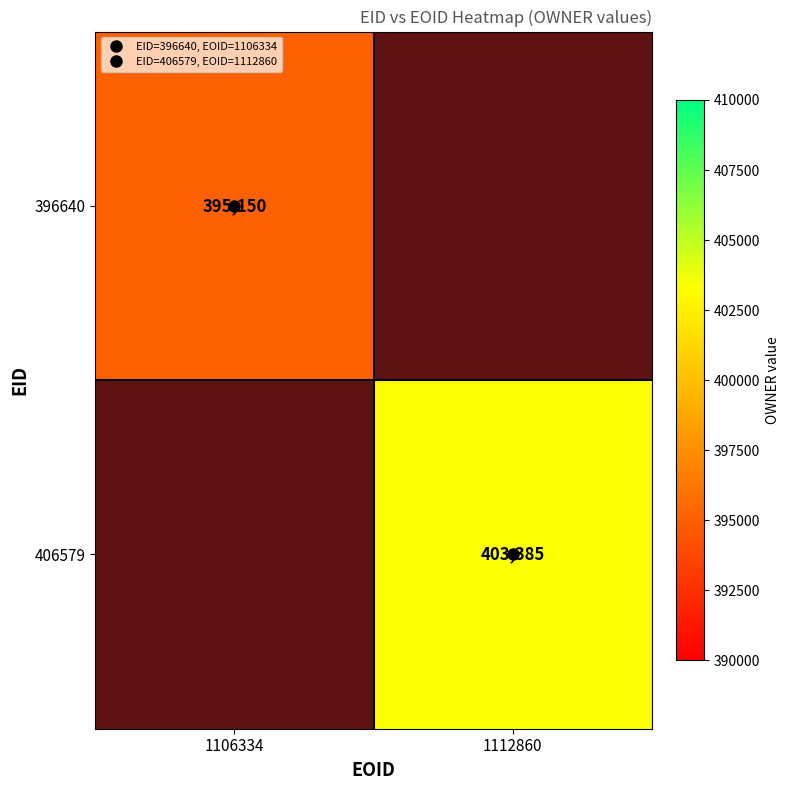

Which category has the highest value in the 396640 series?

1106334